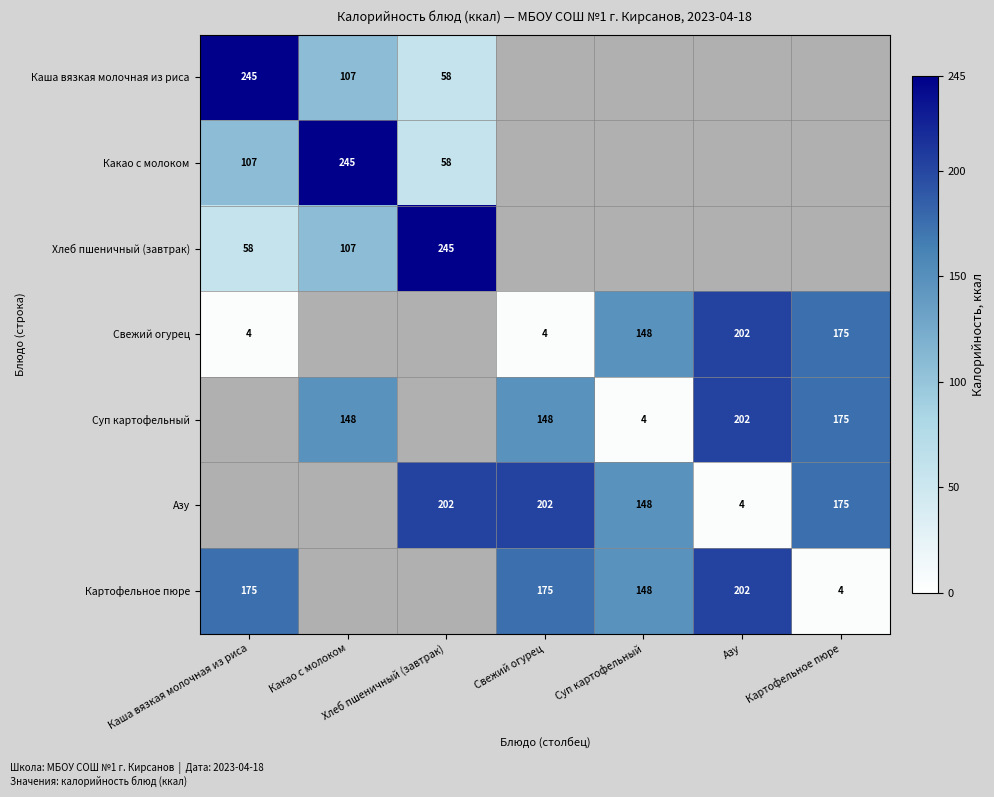

True or false: Свежий огурец has a value of 4 at Свежий огурец.

True